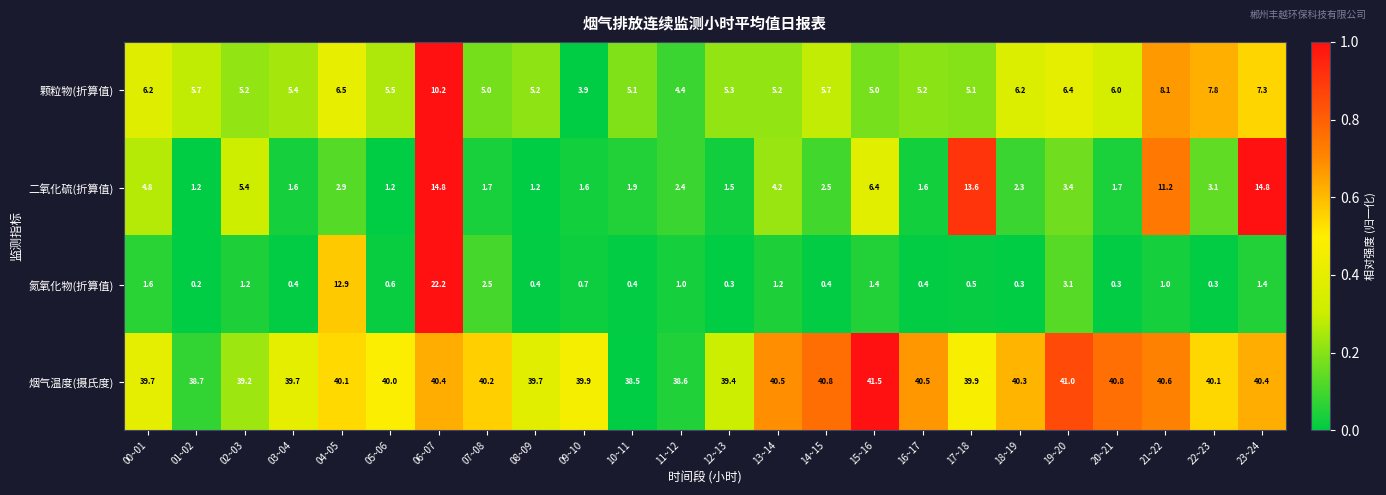

At how many categories does at least one series exceed 0?

24